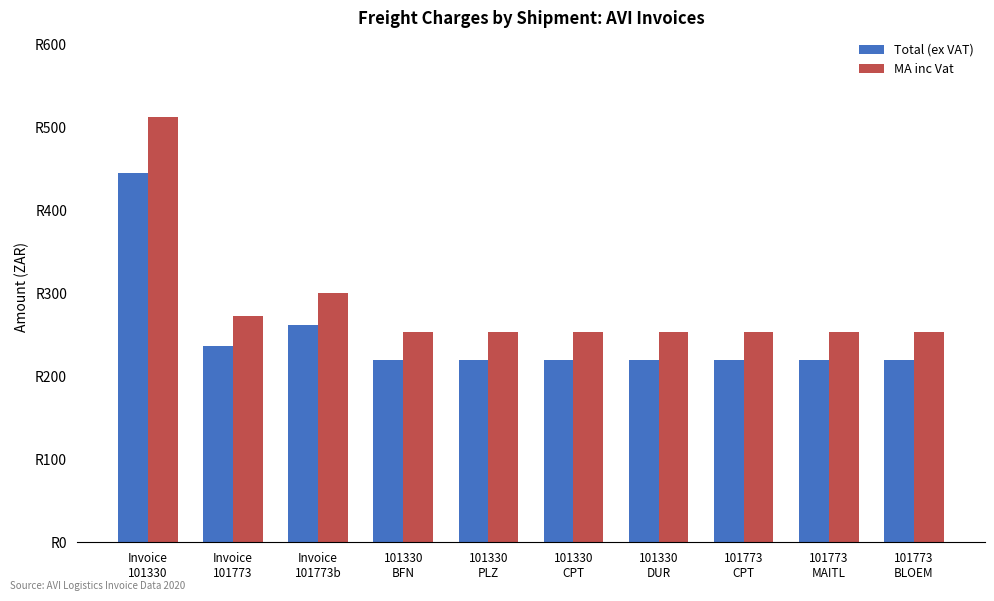

At which category is the sum across all series the highest?

Invoice
101330